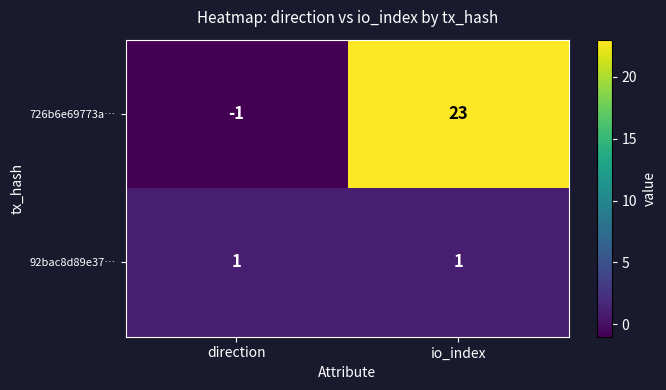

List the series in order of their overall mean, lowest first.

92bac8d89e37…, 726b6e69773a…